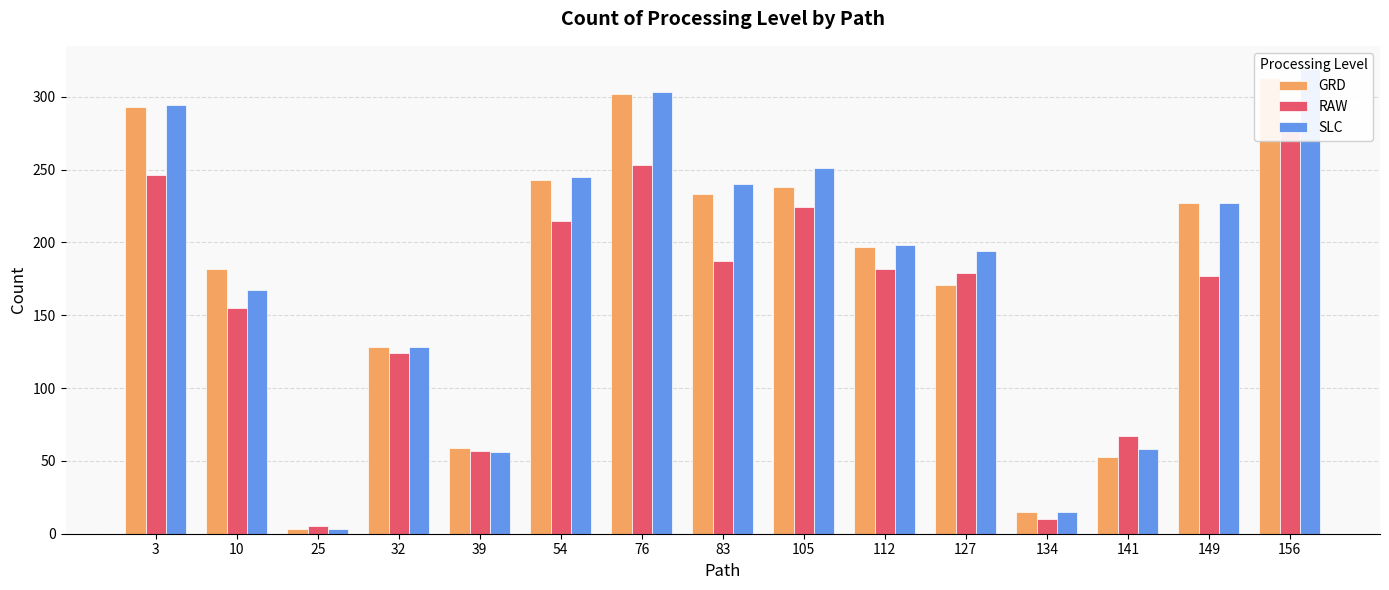

What is the difference between the highest and lowest values at 54?

30